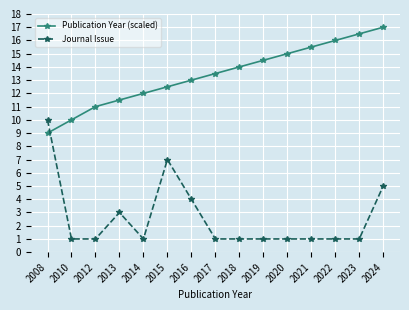

What is the highest value of the Journal Issue series?

10.0